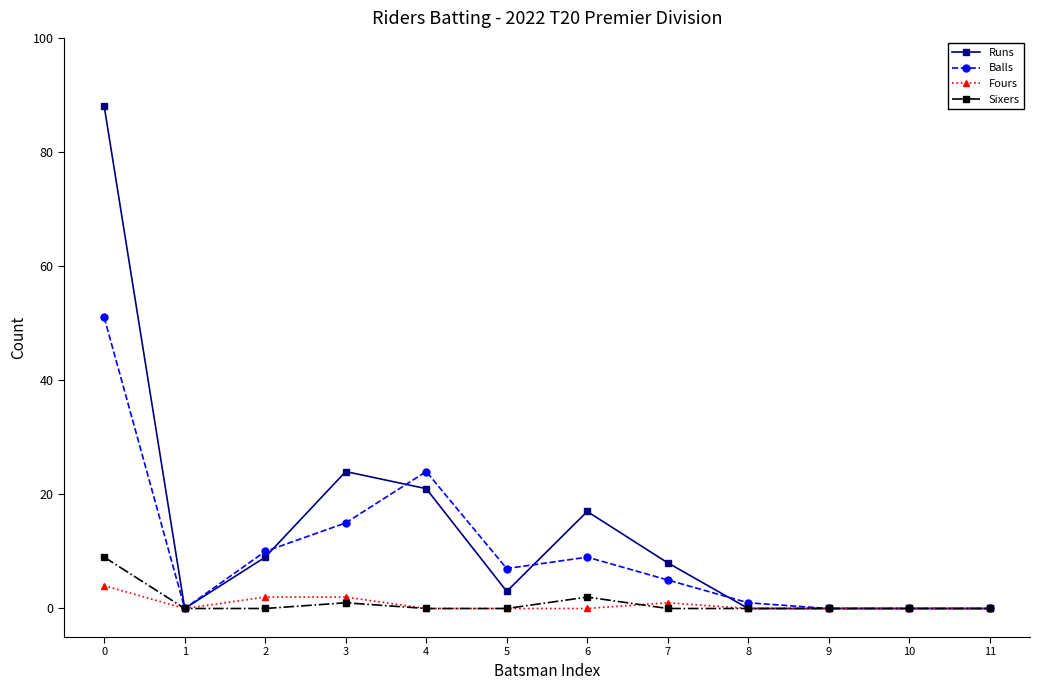

What are all the series names shown in the legend?

Runs, Balls, Fours, Sixers